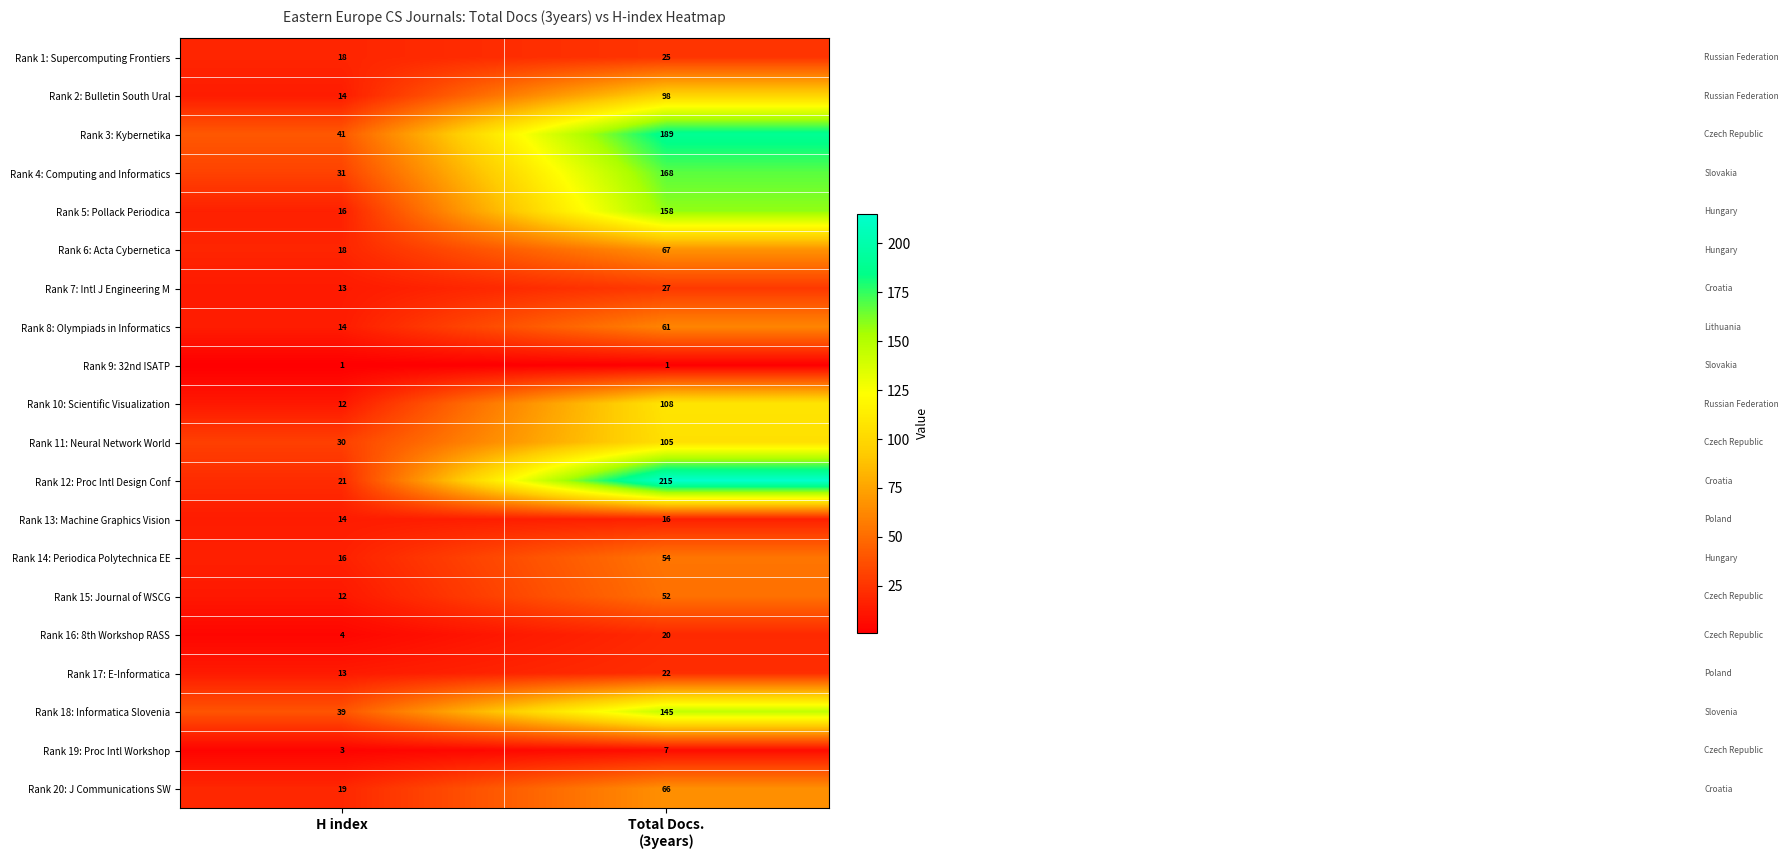

Rank the series by their maximum value, from lowest to highest.

Rank 9: 32nd ISATP, Rank 19: Proc Intl Workshop, Rank 13: Machine Graphics Vision, Rank 16: 8th Workshop RASS, Rank 17: E-Informatica, Rank 1: Supercomputing Frontiers, Rank 7: Intl J Engineering M, Rank 15: Journal of WSCG, Rank 14: Periodica Polytechnica EE, Rank 8: Olympiads in Informatics, Rank 20: J Communications SW, Rank 6: Acta Cybernetica, Rank 2: Bulletin South Ural, Rank 11: Neural Network World, Rank 10: Scientific Visualization, Rank 18: Informatica Slovenia, Rank 5: Pollack Periodica, Rank 4: Computing and Informatics, Rank 3: Kybernetika, Rank 12: Proc Intl Design Conf